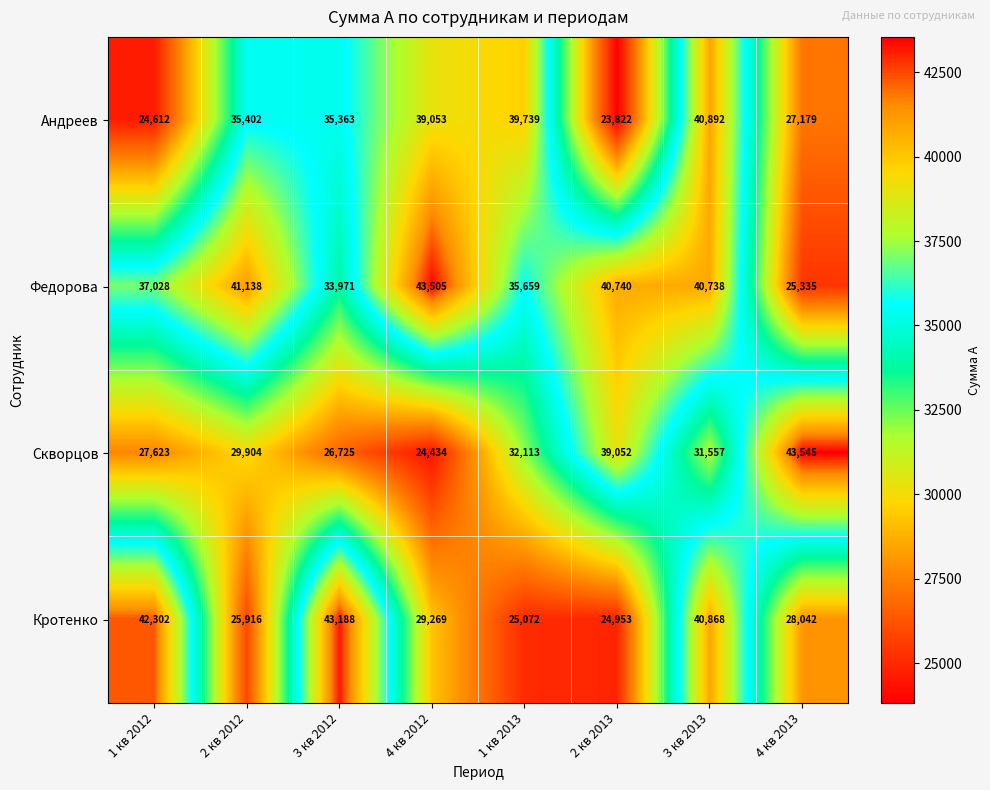

List the series in order of their peak value, lowest first.

Андреев, Кротенко, Федорова, Скворцов